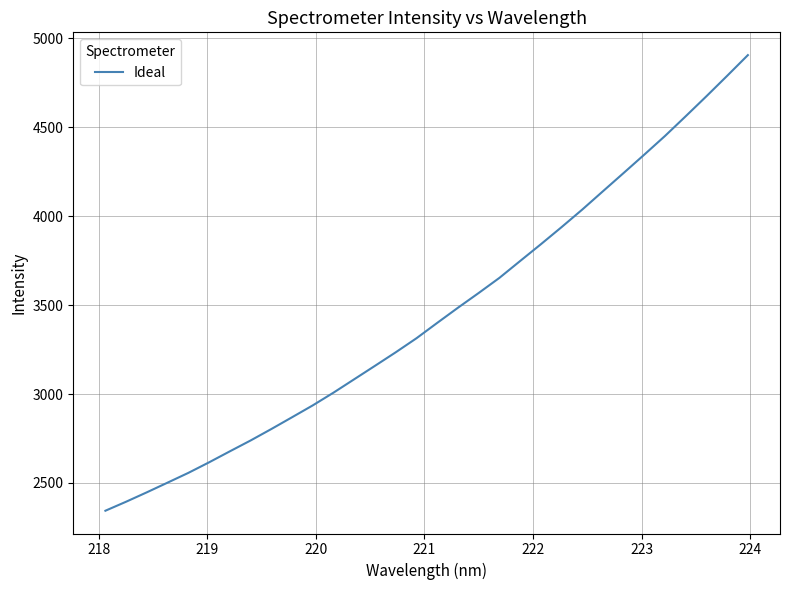

Is this an area chart (filled region under the line)?

No